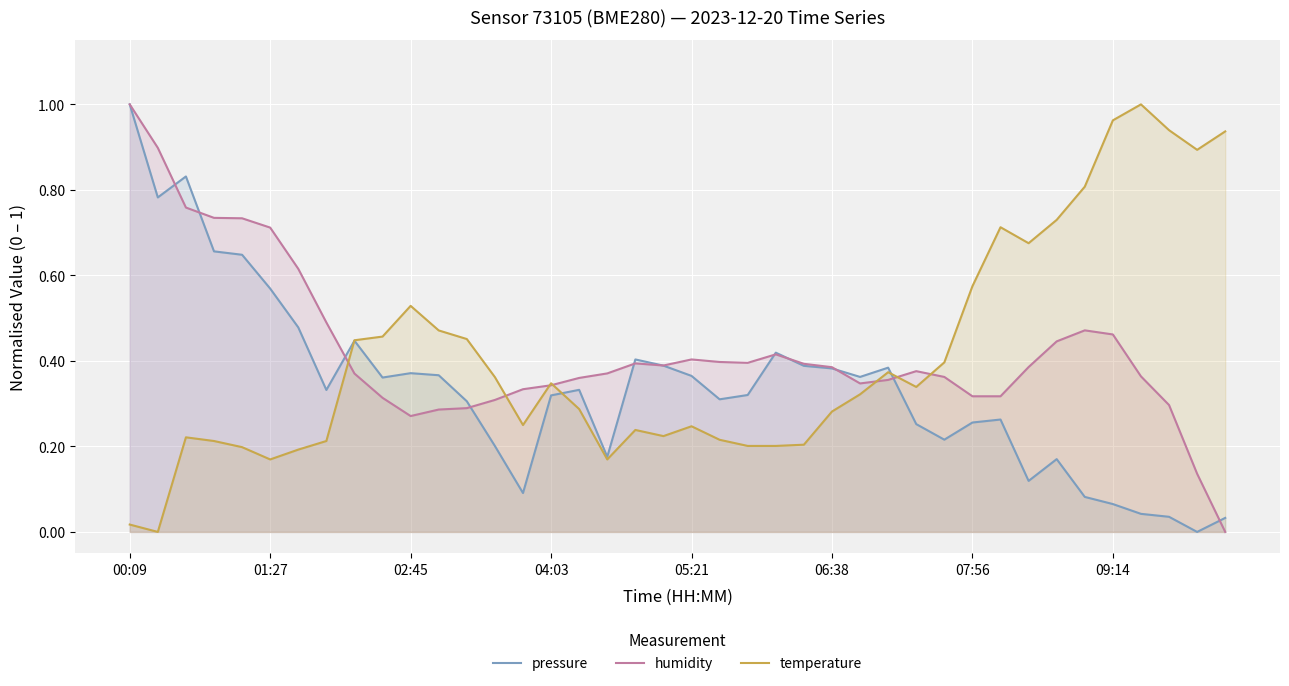

What is the value of the temperature point at the 8th from the left?

0.2